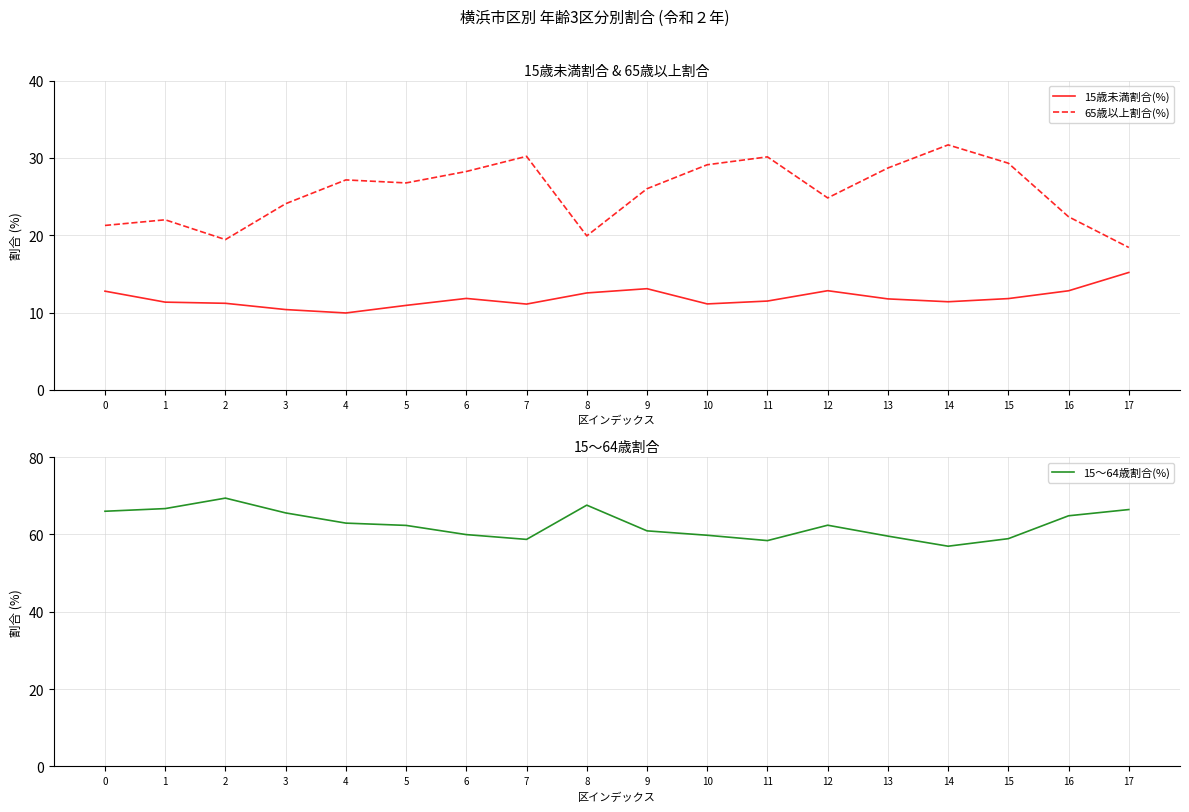

Is it true that 15歳未満割合(%) equals 11.2 at 2?

True